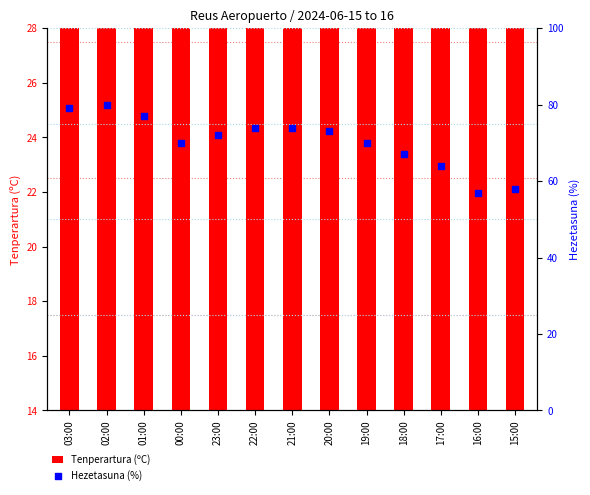

Which series has the largest total across all categories?

Hezetasuna (%)